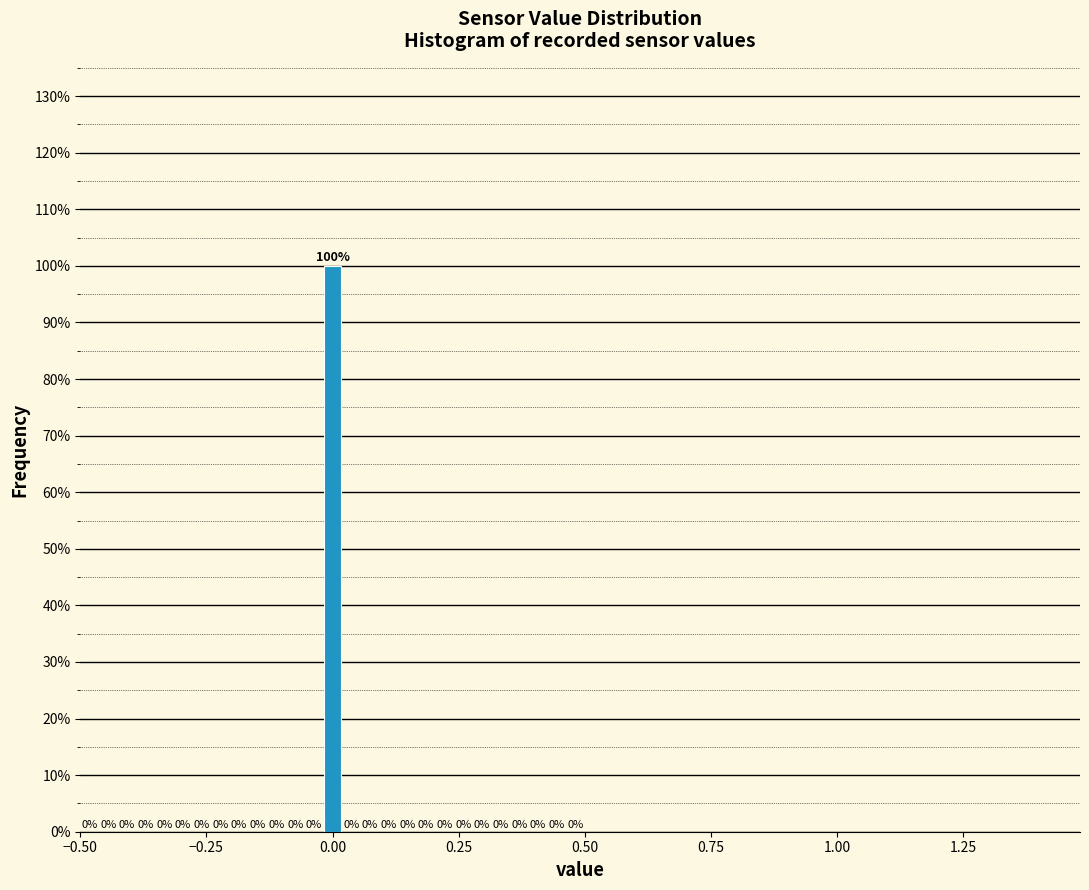

Around what value on the x-axis is the tallest bar? Give the approximate position of its centre, as read against the axis.

0.00